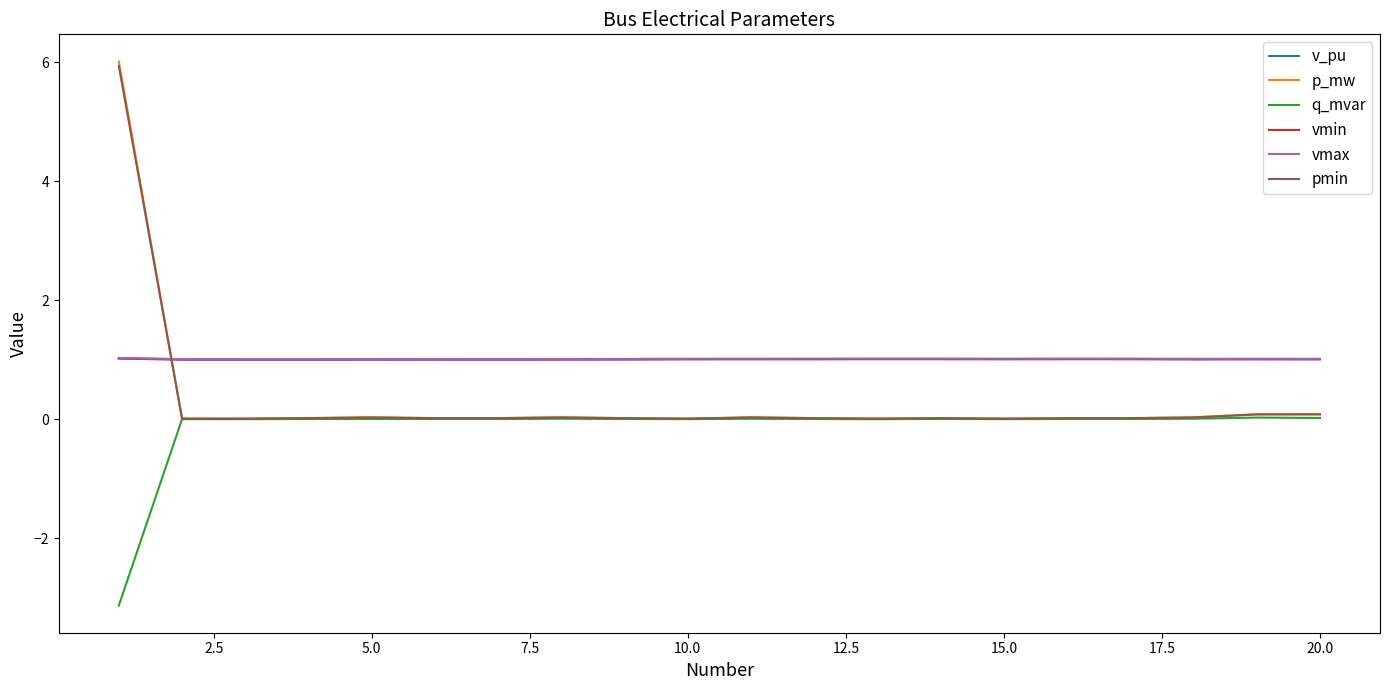

Which series has the widest spread of values?

p_mw